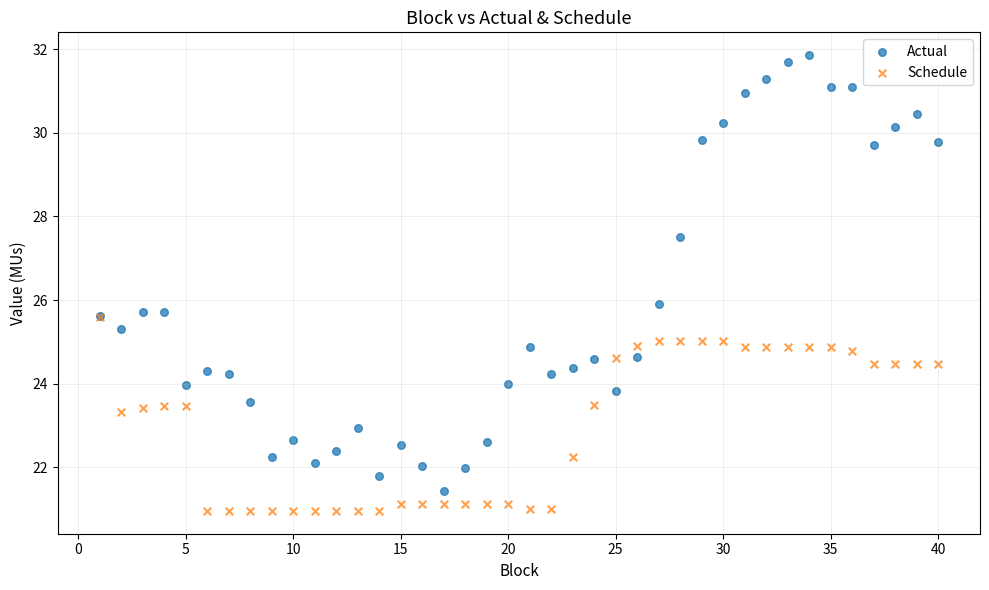

Which series has the largest Y range (max minus min)?

Actual